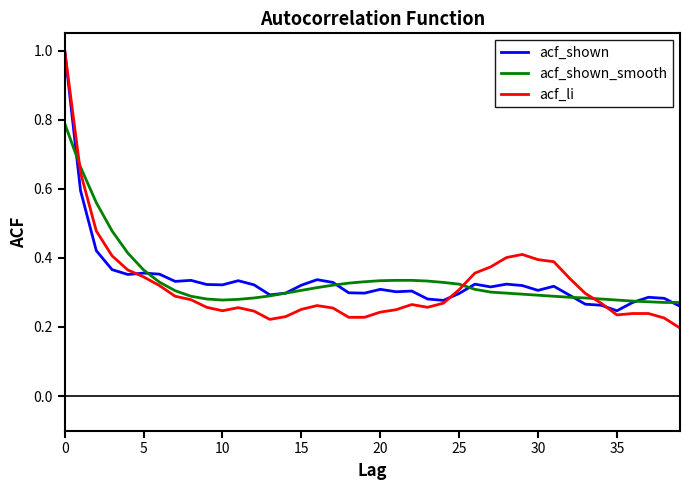

What is the greatest value displayed?

1.0